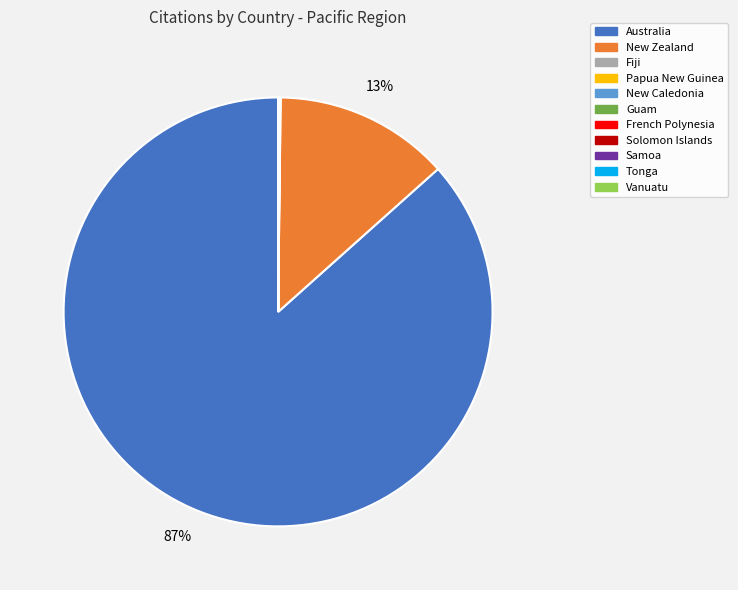

Does any single category account for the majority?

Yes